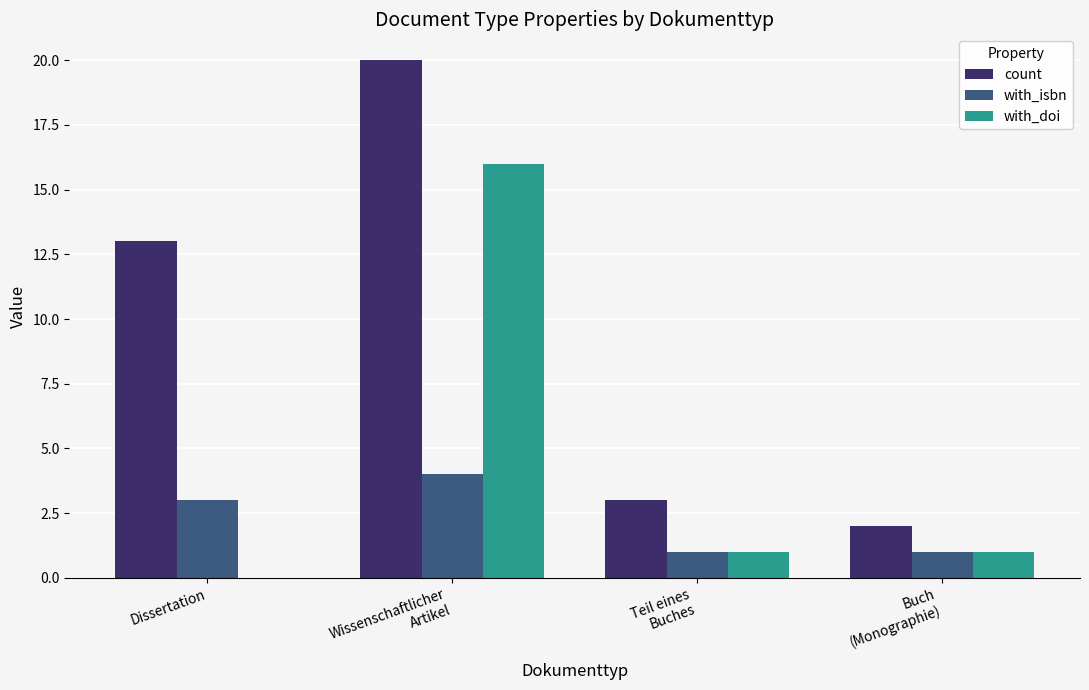

Is it true that with_isbn equals 1 at Buch
(Monographie)?

True